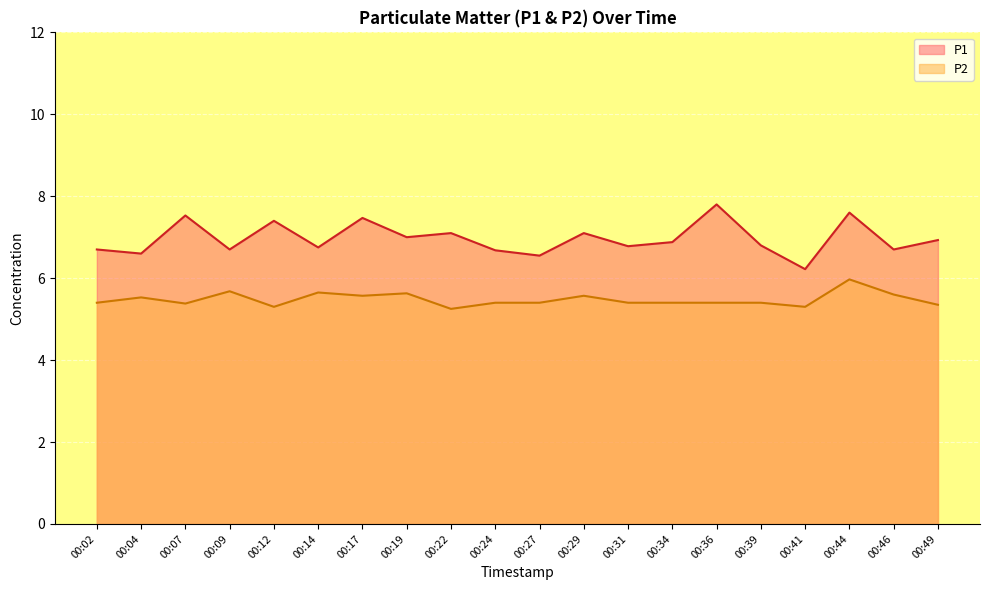

At which category is the sum across all series the highest?

00:44